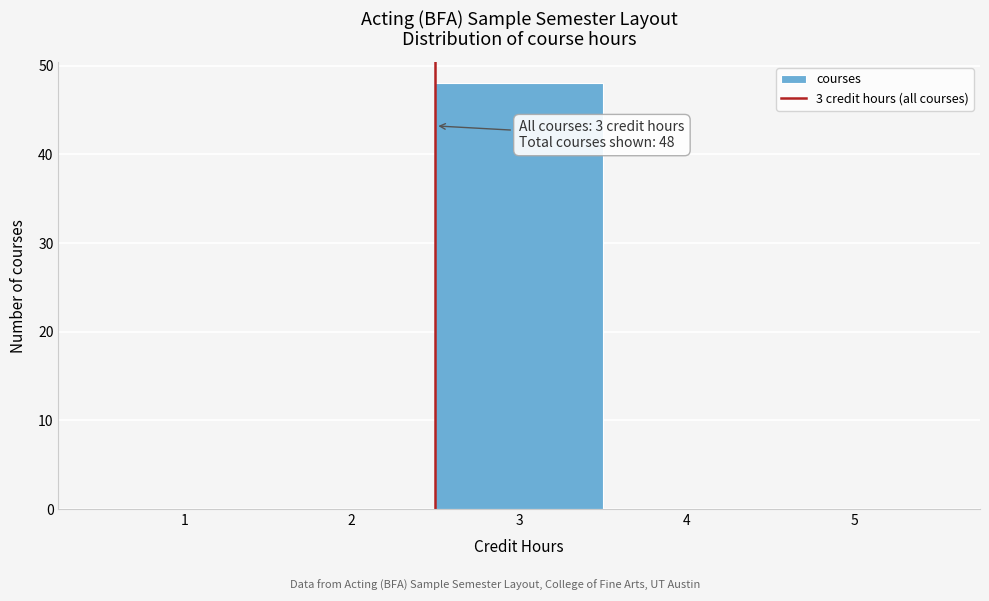

Reading left to right, list all the values displayed in this chart.

1=0	2=0	3=48	4=0	5=0